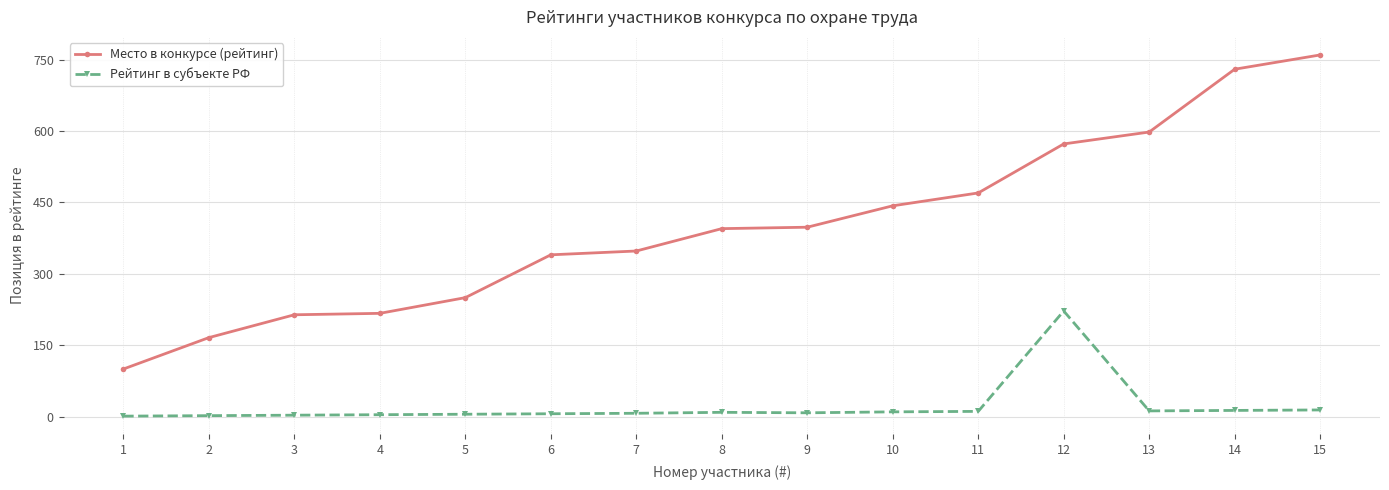

Rank the series by their average value, from lowest to highest.

Рейтинг в субъекте РФ, Место в конкурсе (рейтинг)